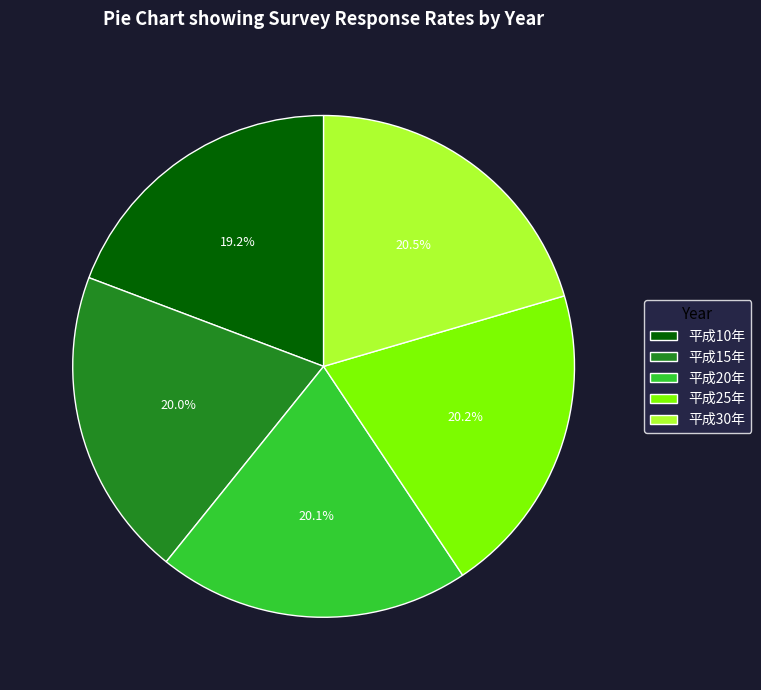

How many segments does this pie chart have?

5